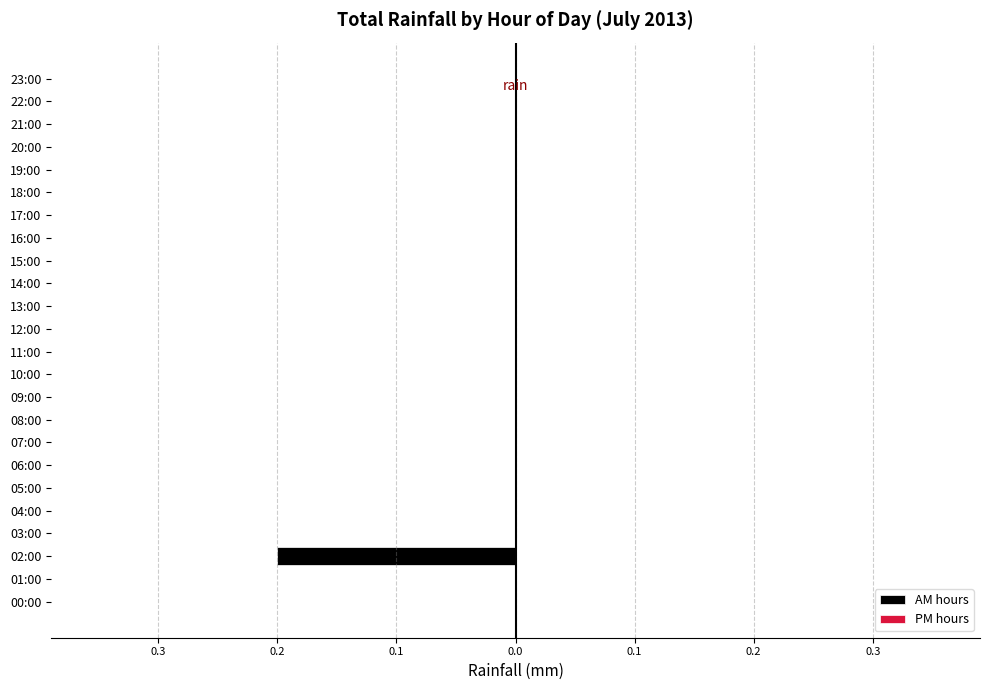

Are the bars horizontal?

Yes